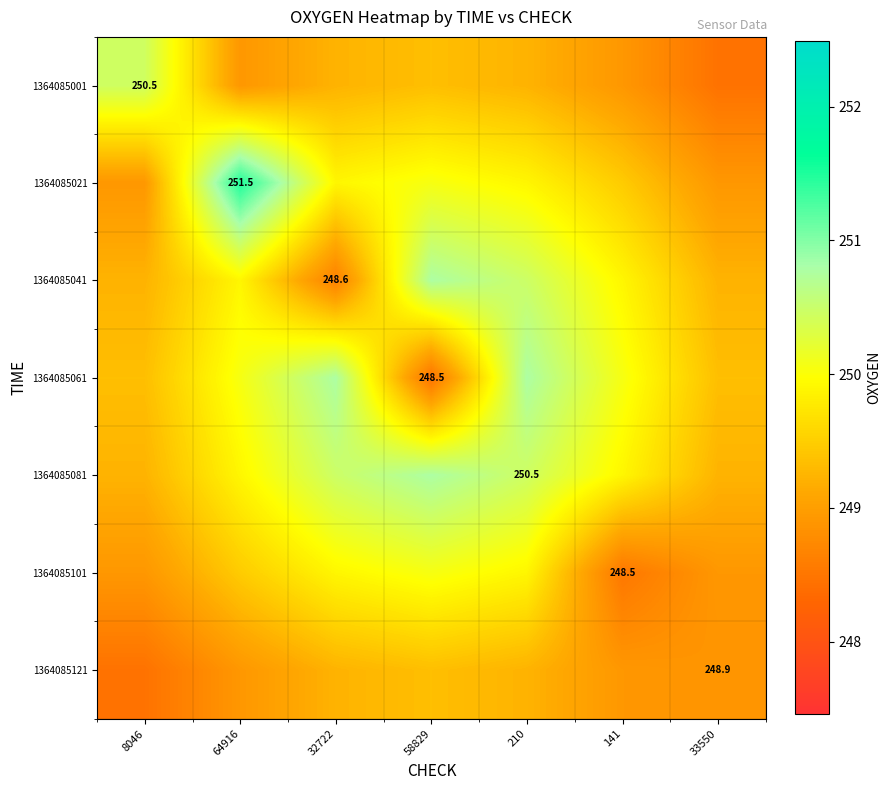

At which label does 1364085041 reach its minimum?

32722